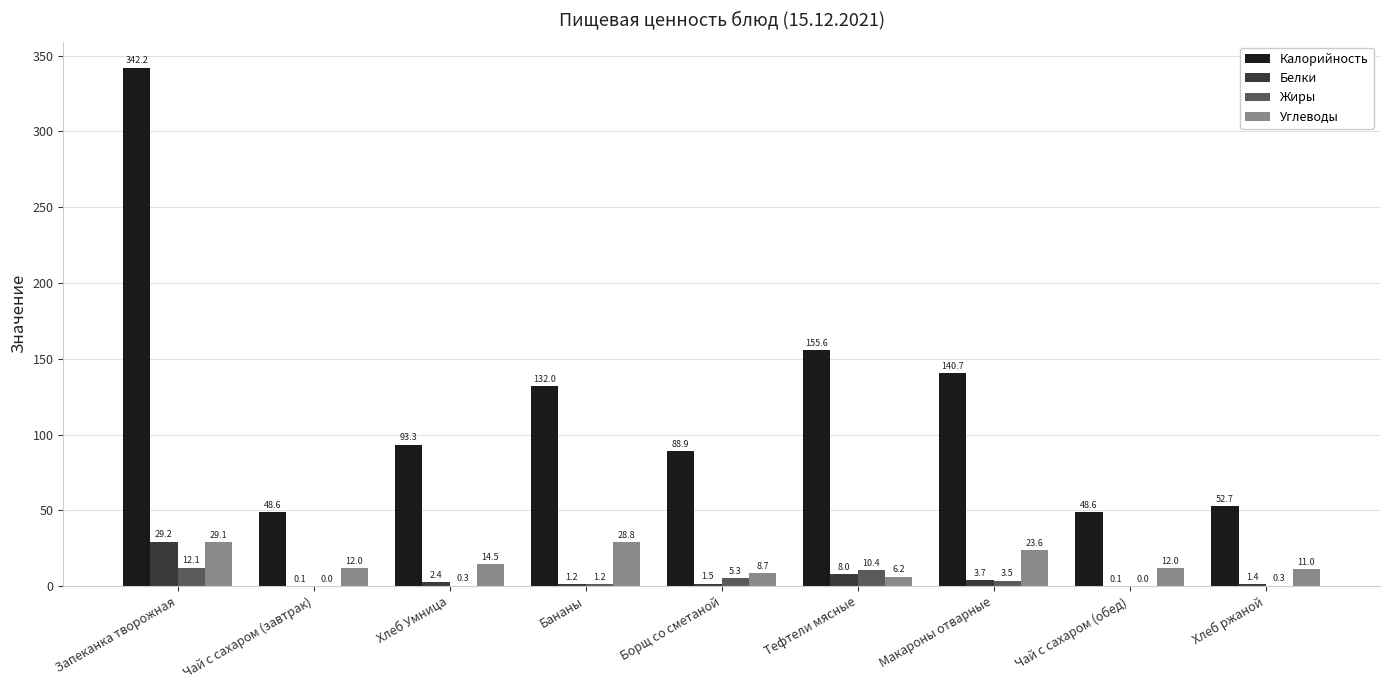

Which category has the highest value in the Калорийность series?

Запеканка творожная